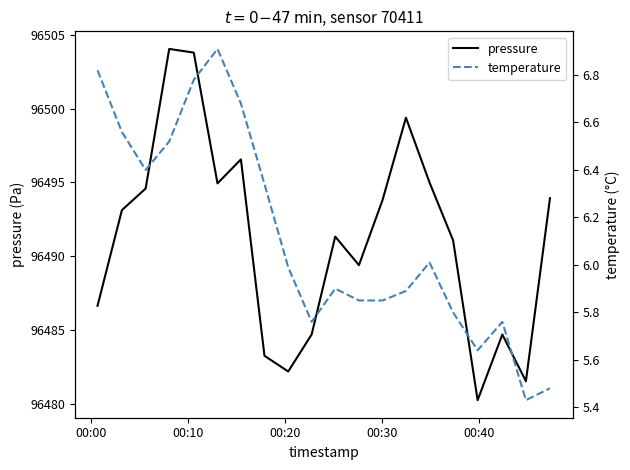

At how many categories does at least one series exceed 92939?

20